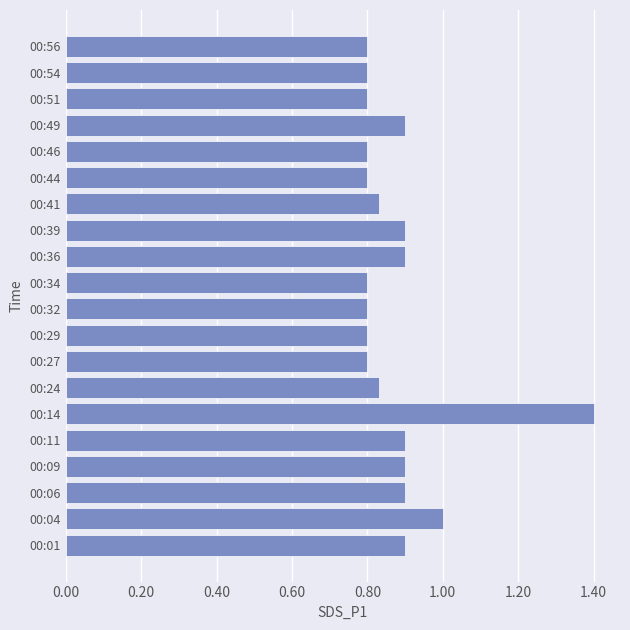

True or false: the data shows 1.0 at 00:04.

True